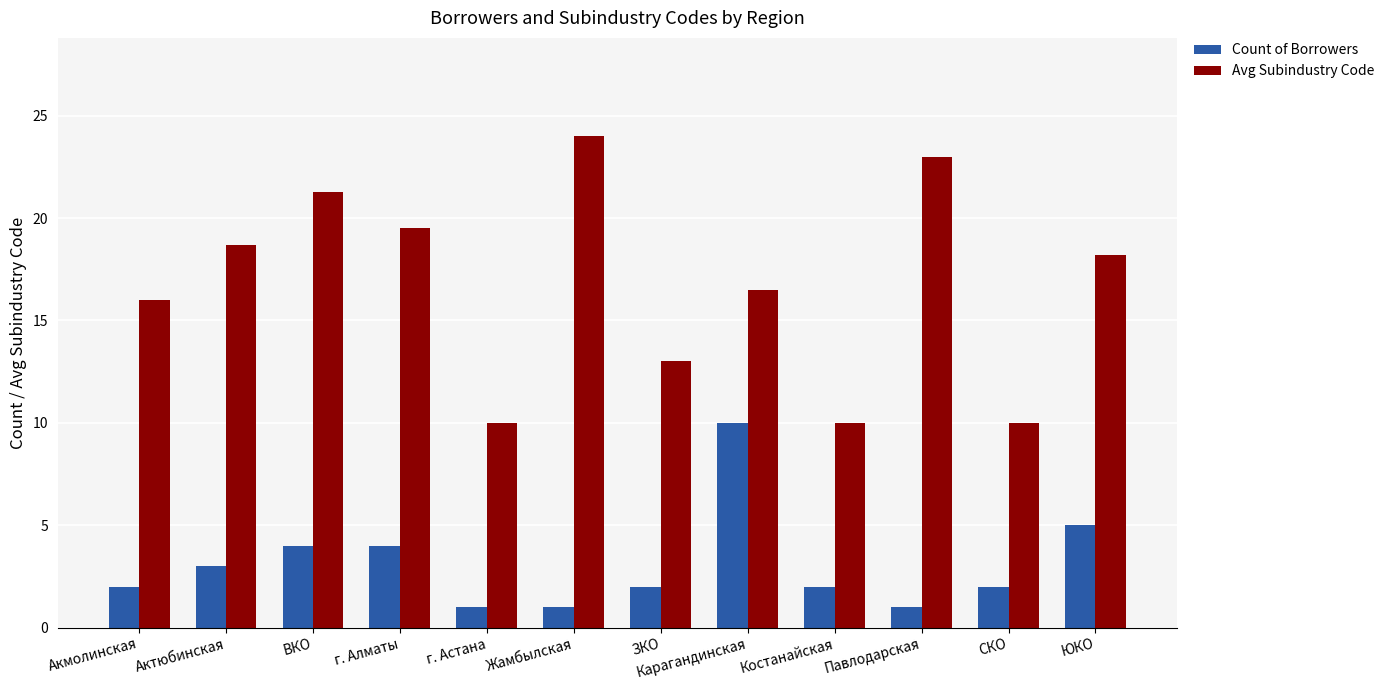

What is the label of the 7th bar from the right?

Жамбылская